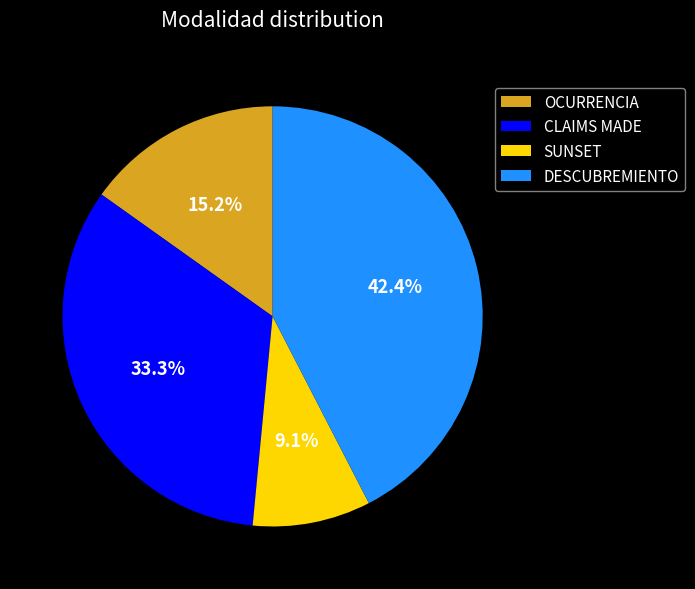

To the nearest percent, what portion does CLAIMS MADE represent?

33%